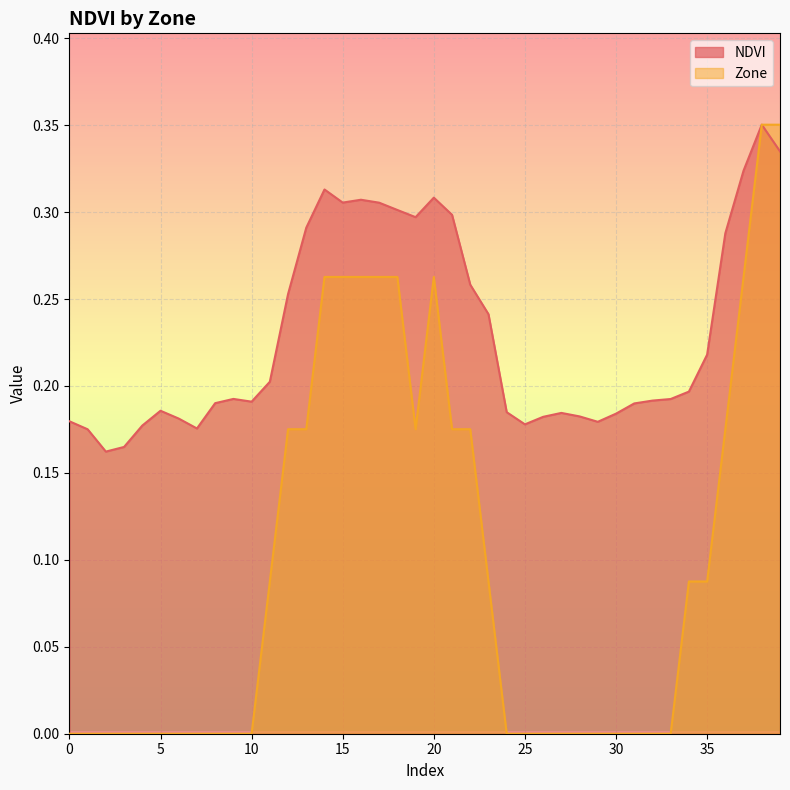

True or false: Zone has more than 1 points higher than both neighbors.

False